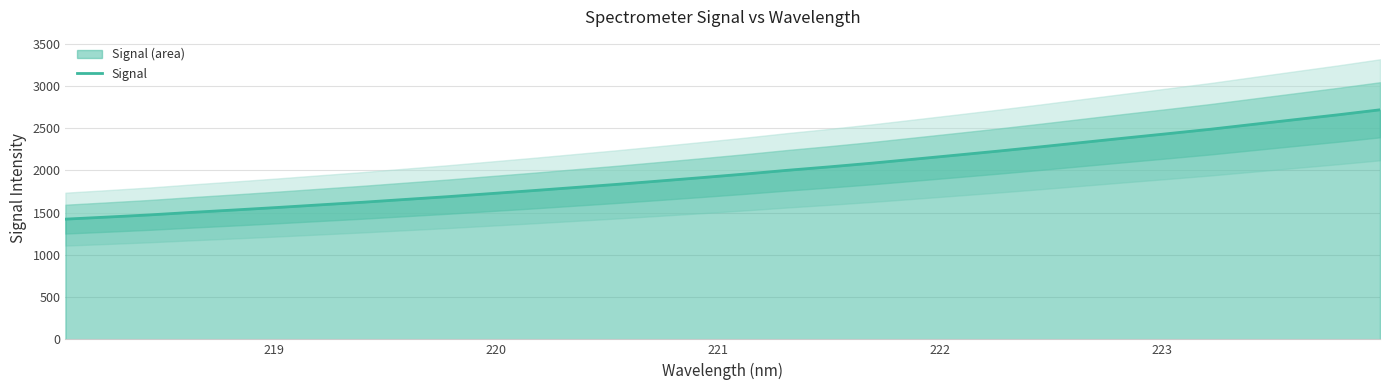

What is the value of the 12th point from the left?

1760.2